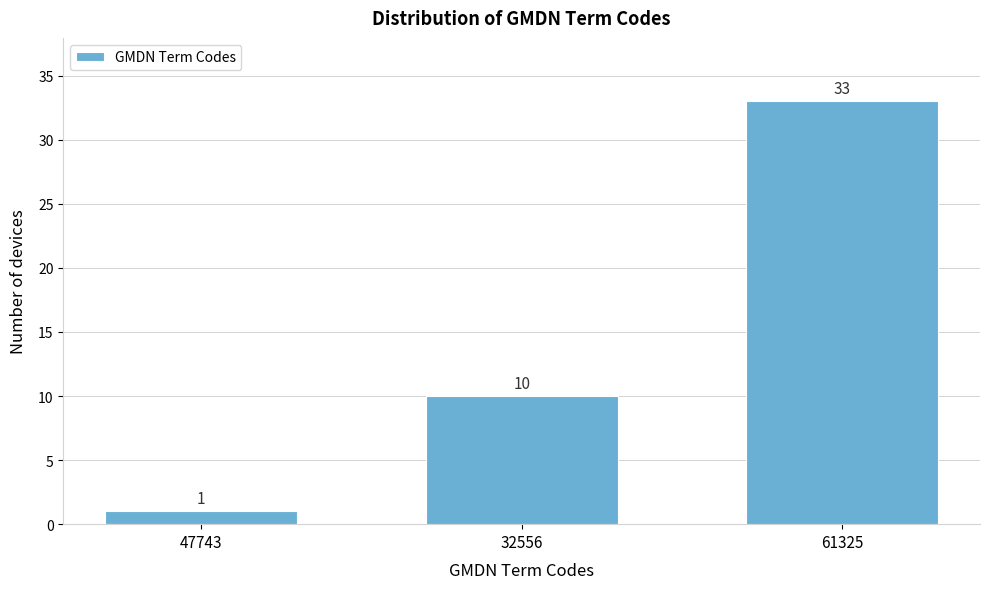

Reading right to left, what are all the values shown in this chart?

33	10	1